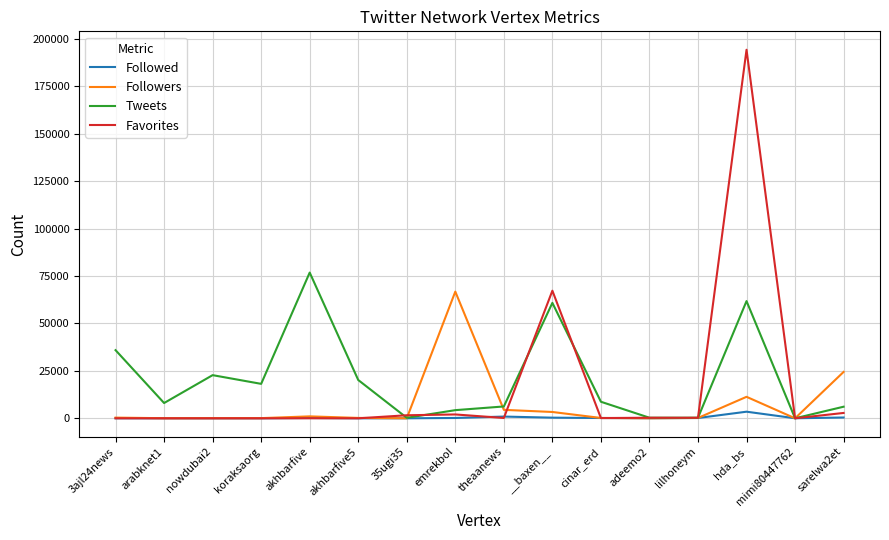

Between akhbarfive and adeemo2, which series saw the biggest shift?

Tweets